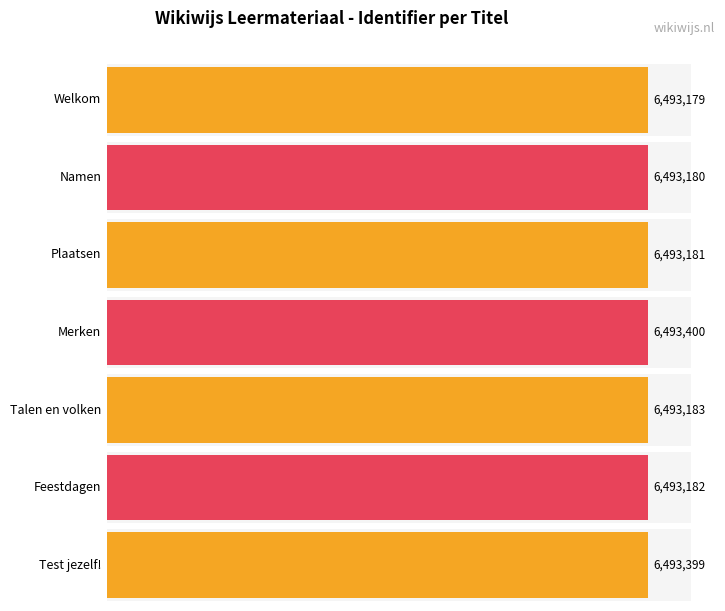

Reading left to right, list all the values displayed in this chart.

6493179	6493180	6493181	6493400	6493183	6493182	6493399